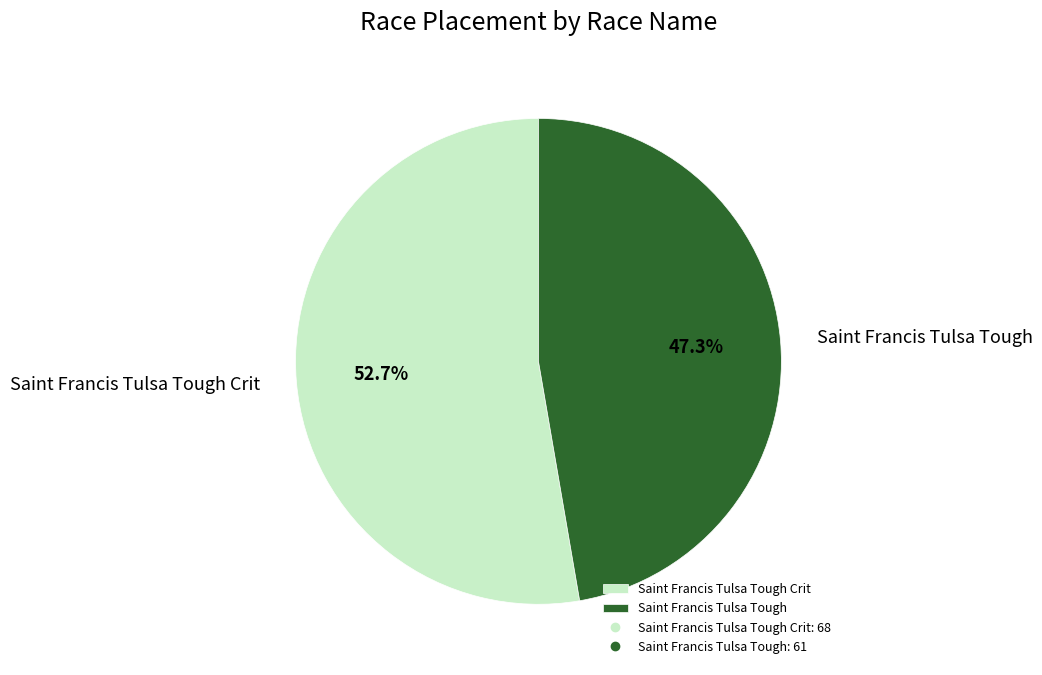

What is the largest slice in the pie chart?

Saint Francis Tulsa Tough Crit